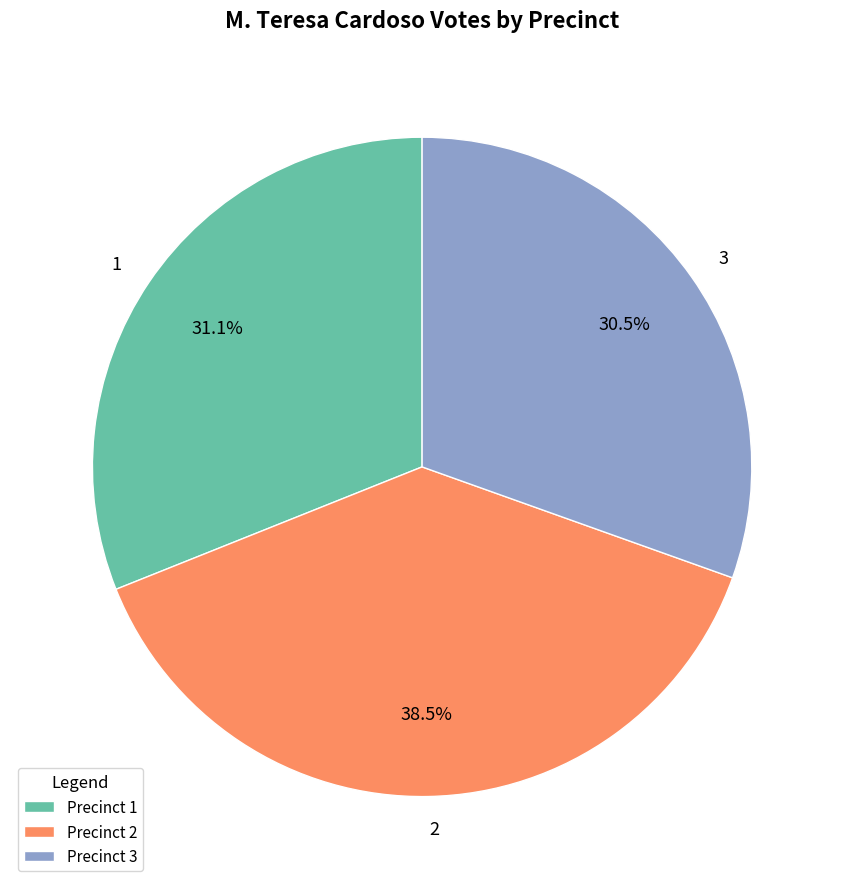

To the nearest percent, what is the difference between the largest and smallest slice percentages?

8%